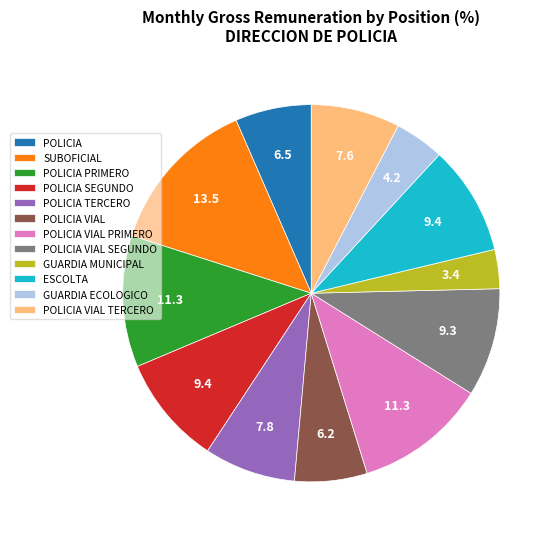

Is there any slice that represents more than half of the pie?

No